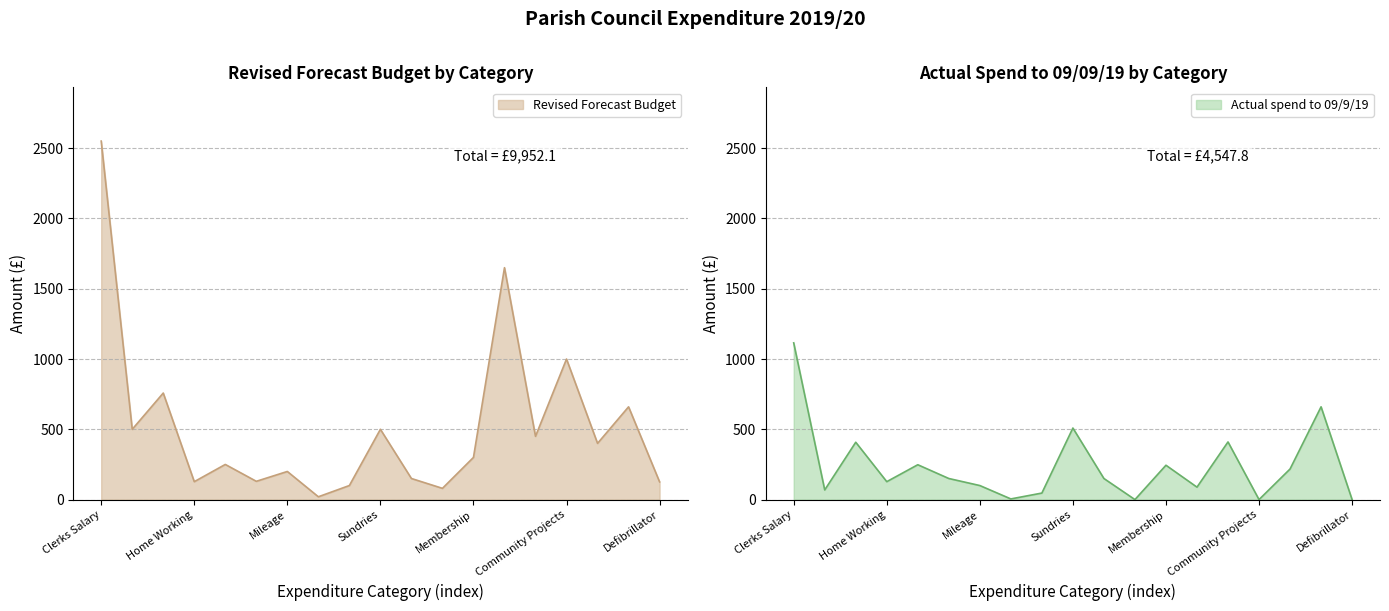

How many data points in Actual spend to 09/9/19 are above 150?

8